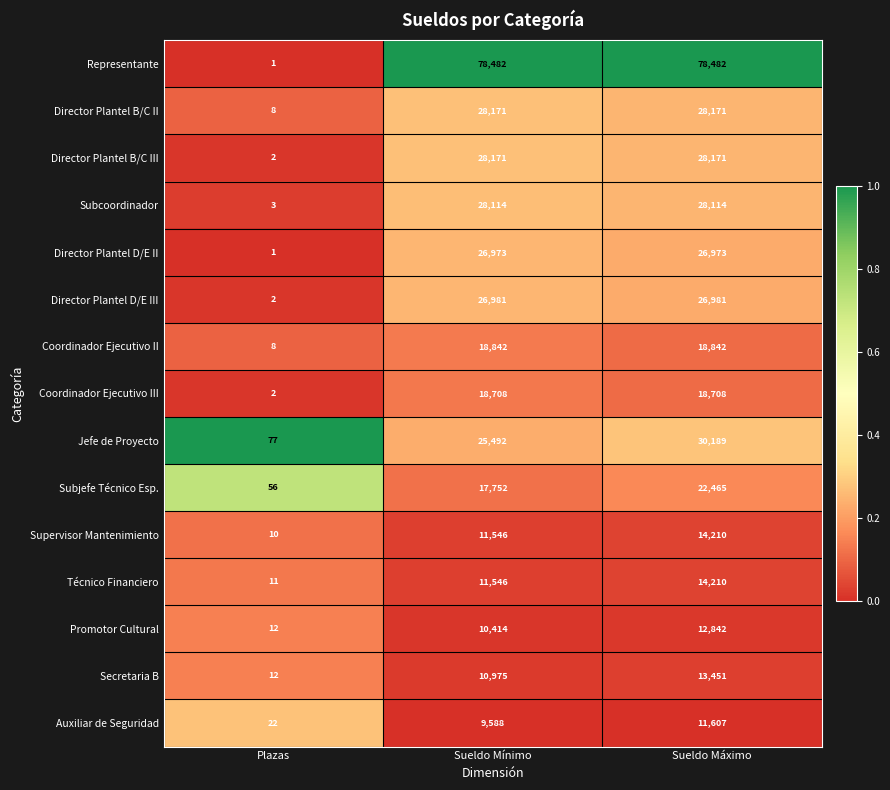

At which category does the chart reach its minimum across all series?

Plazas